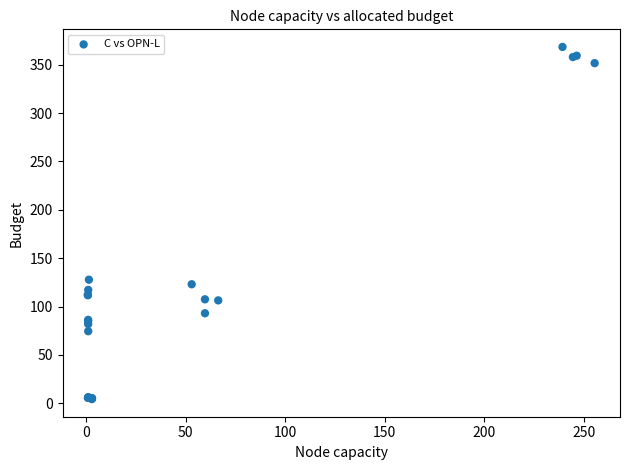

What Y value in the scatter plot is closest to 186?

127.7